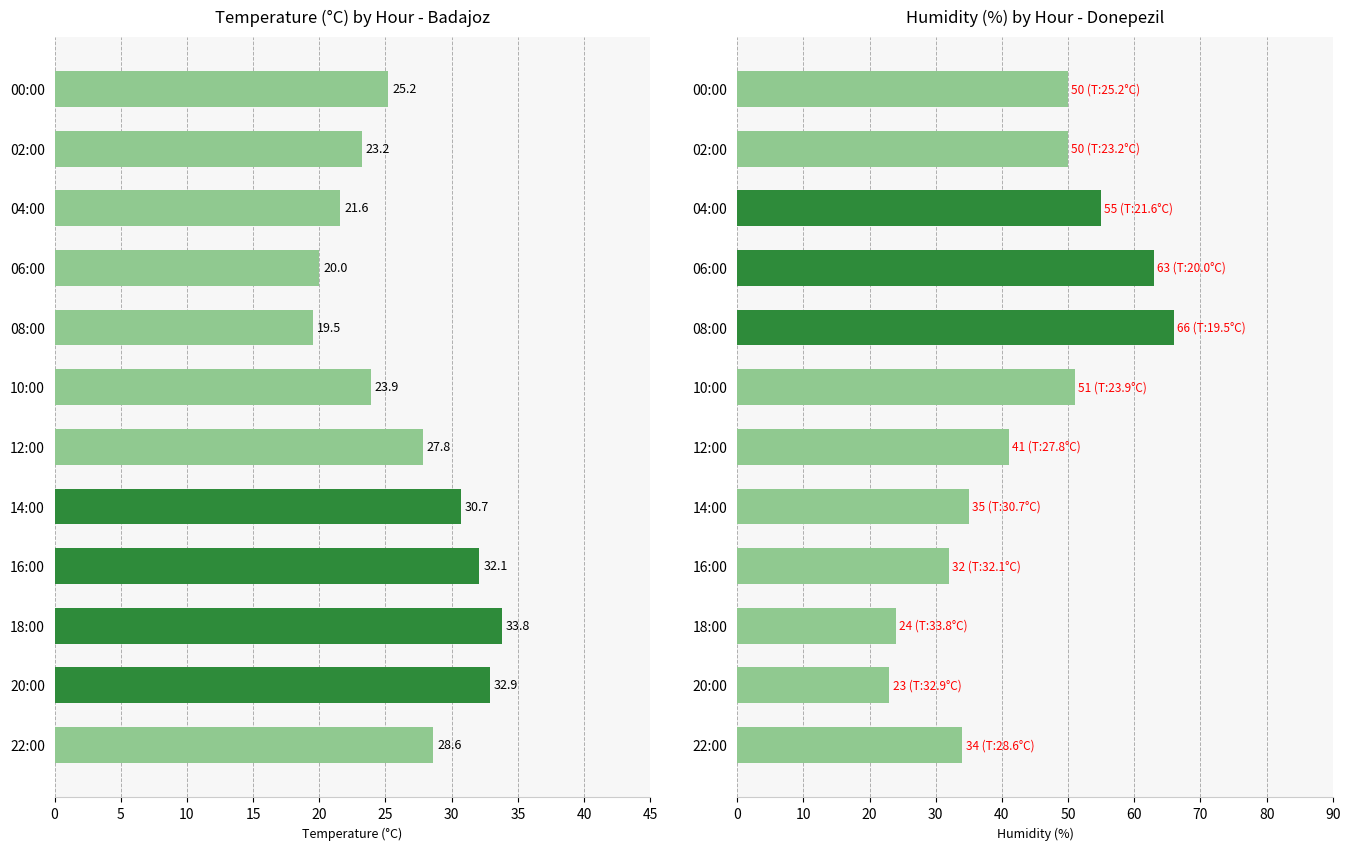

What is the minimum value for Temperature (C)?

19.5